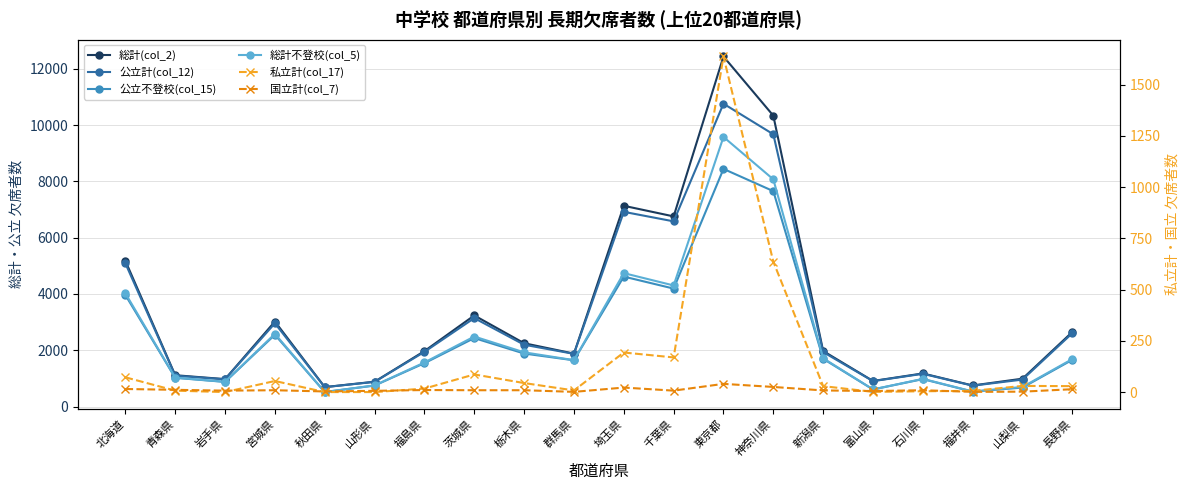

Which series has the largest total across all categories?

総計(col_2)